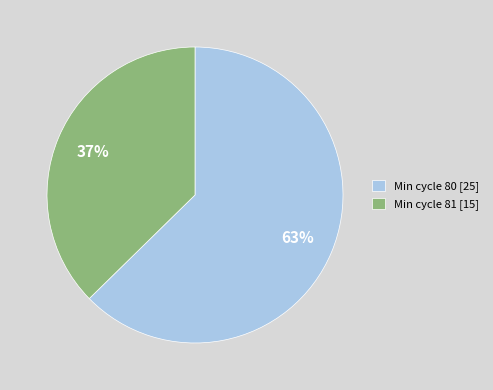

Which slice is the largest?

Min cycle 80 [25]